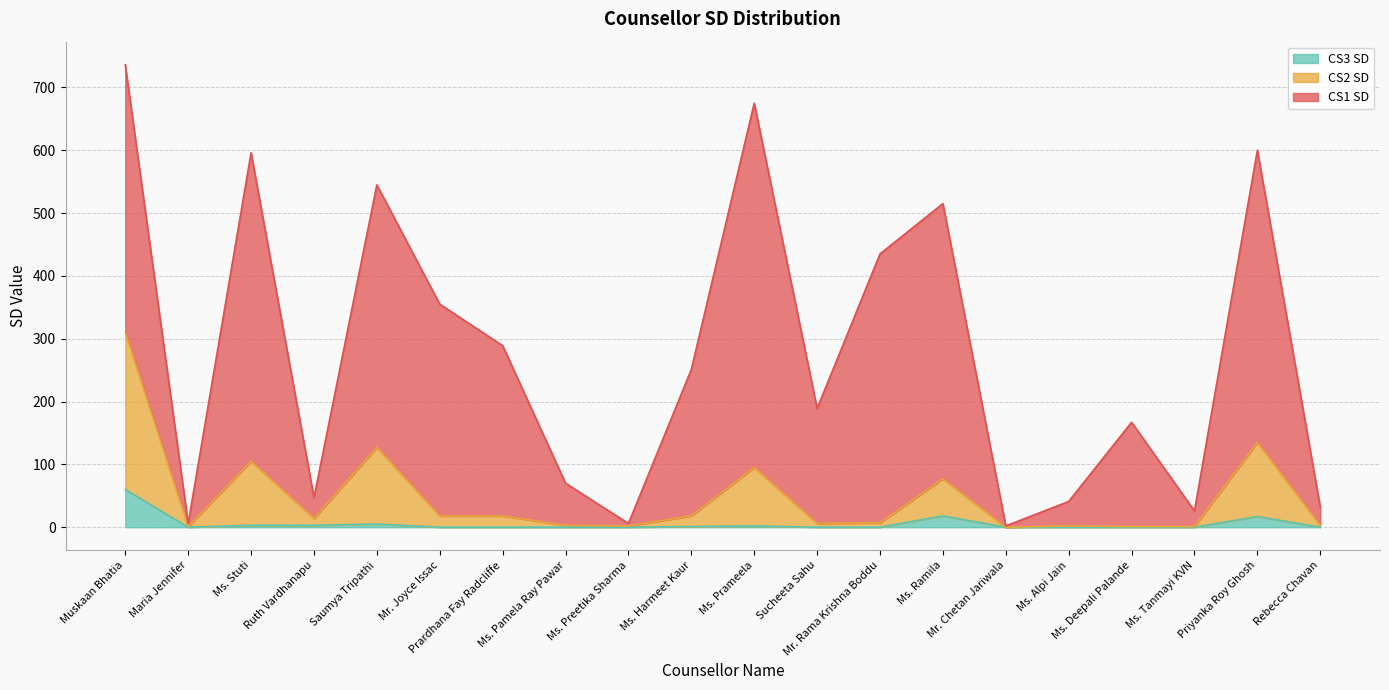

True or false: CS2 SD and CS3 SD intersect in this chart.

False